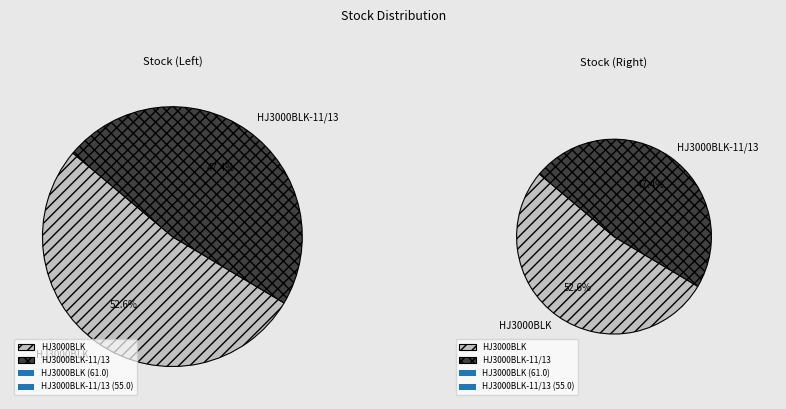

What is the smallest slice in the pie chart?

HJ3000BLK-11/13